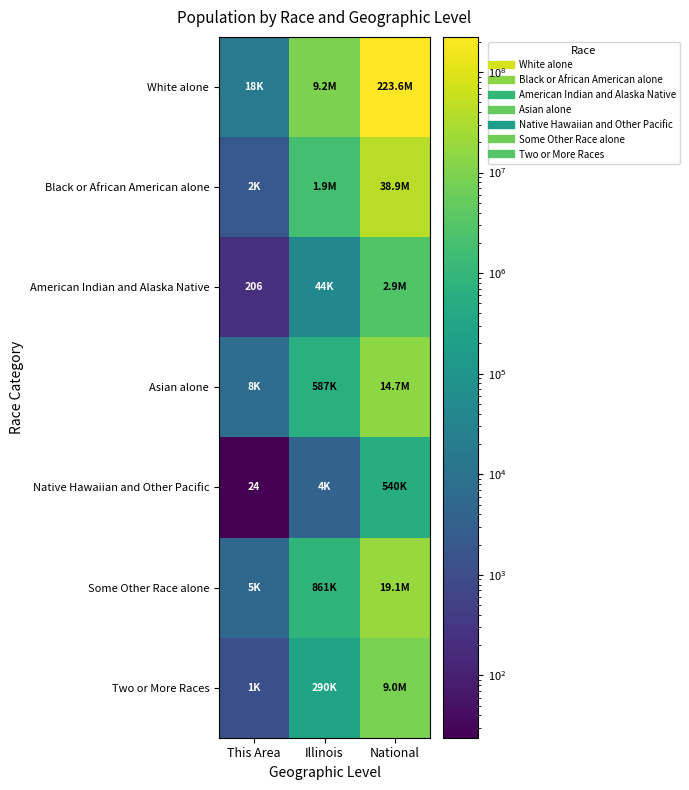

At which category is the sum across all series the highest?

National